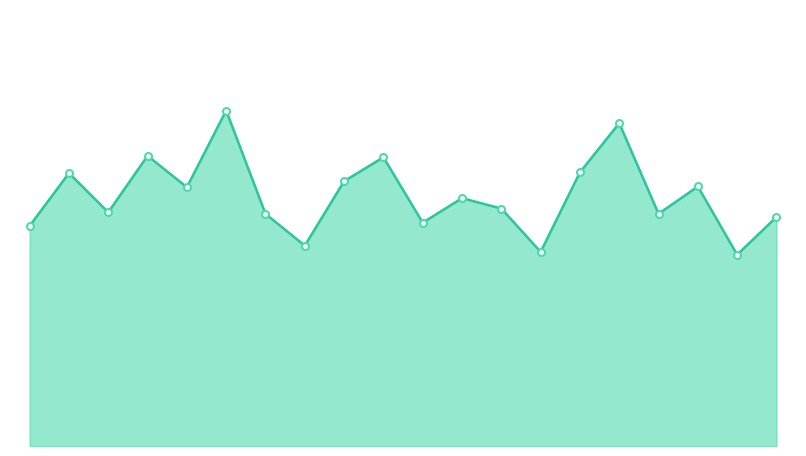

Does the chart have visible grid lines?

No